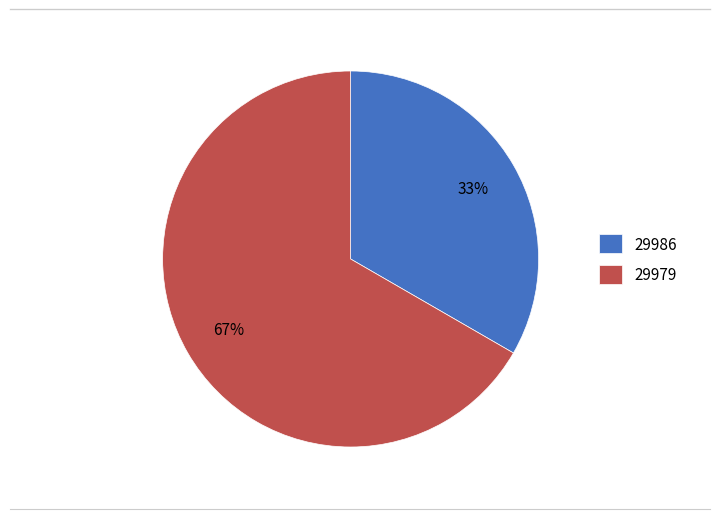

How many segments does this pie chart have?

2